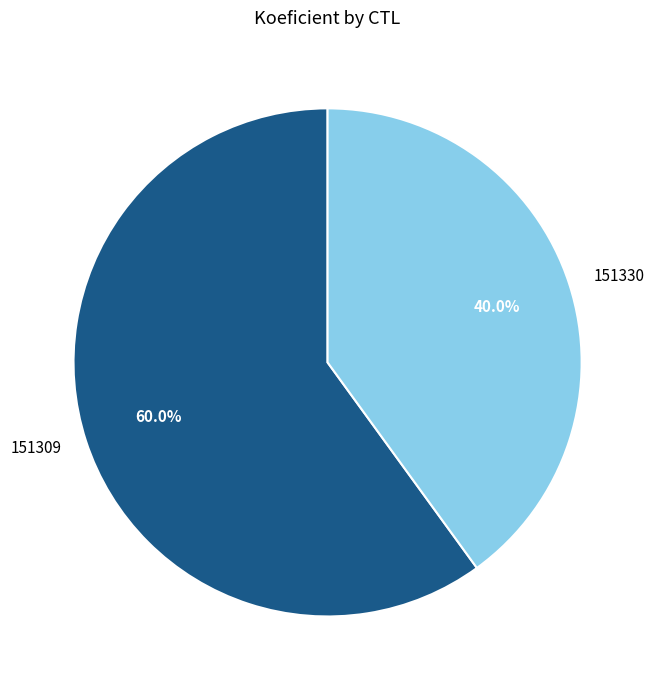

To the nearest percent, what is the difference between the largest and smallest slice percentages?

20%